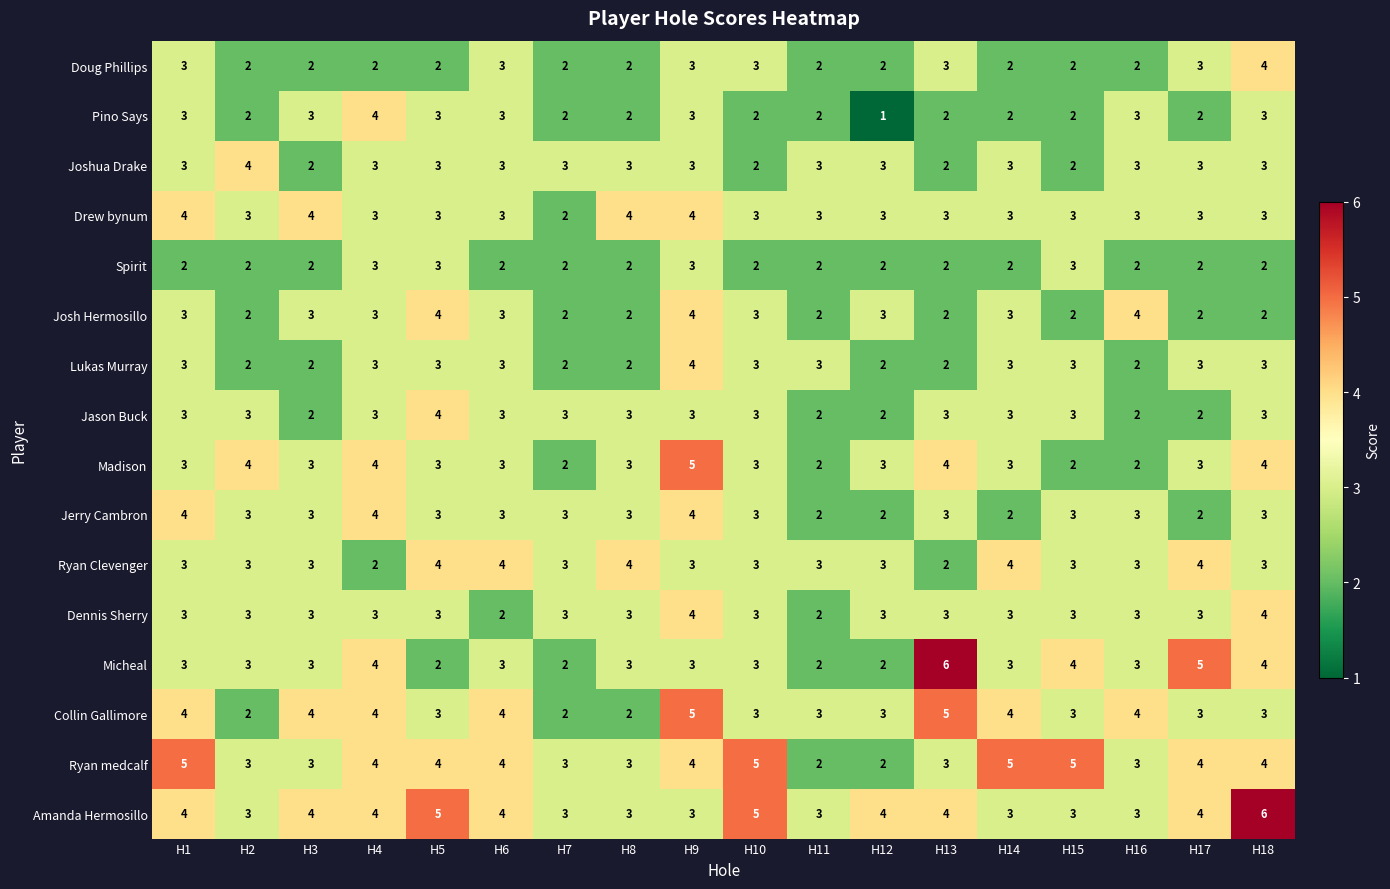

At how many categories does at least one series exceed 1?

18